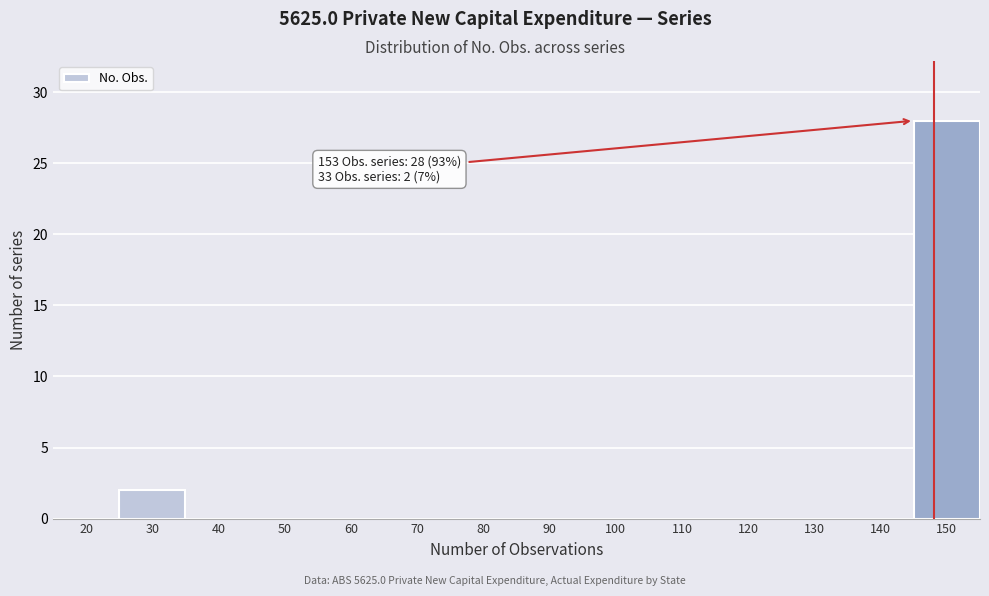

Reading left to right, extract all data points from this chart.

20=0	30=2	40=0	50=0	60=0	70=0	80=0	90=0	100=0	110=0	120=0	130=0	140=0	150=28